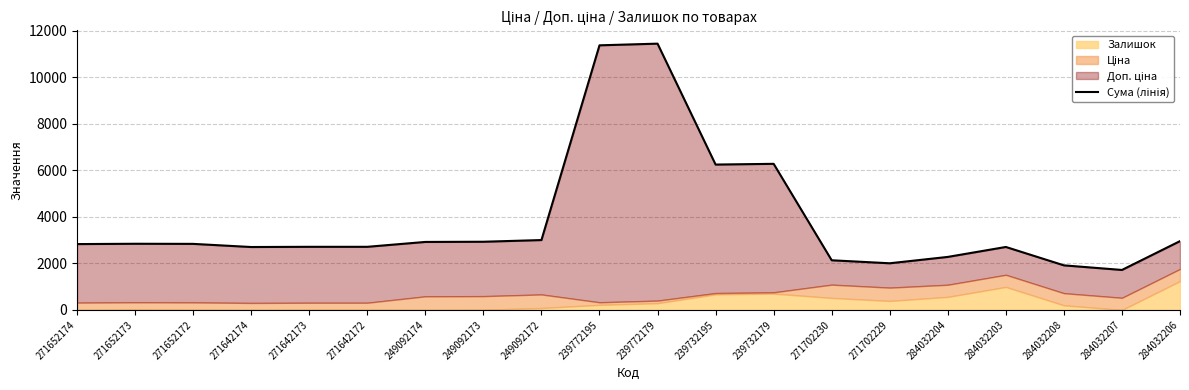

How many lines are shown in the chart?

1